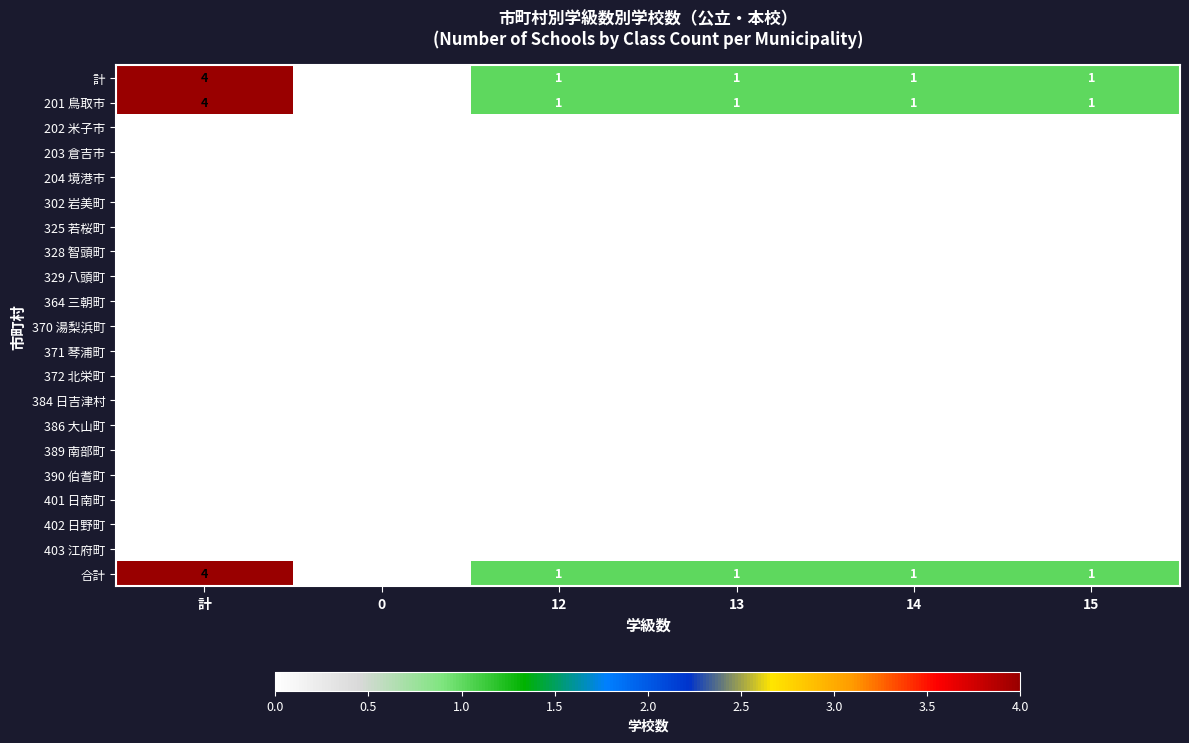

Where does the 計 series first go above 1?

計